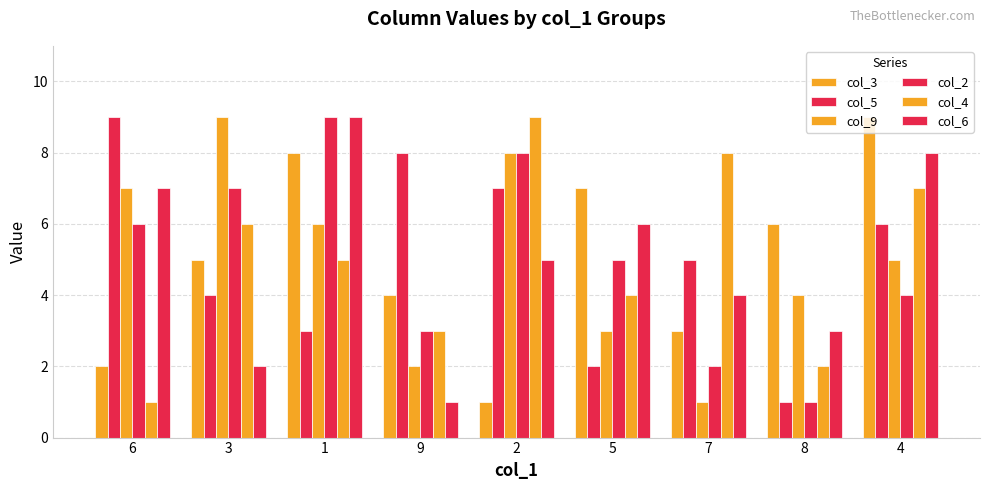

Count the number of categories in the chart.

9